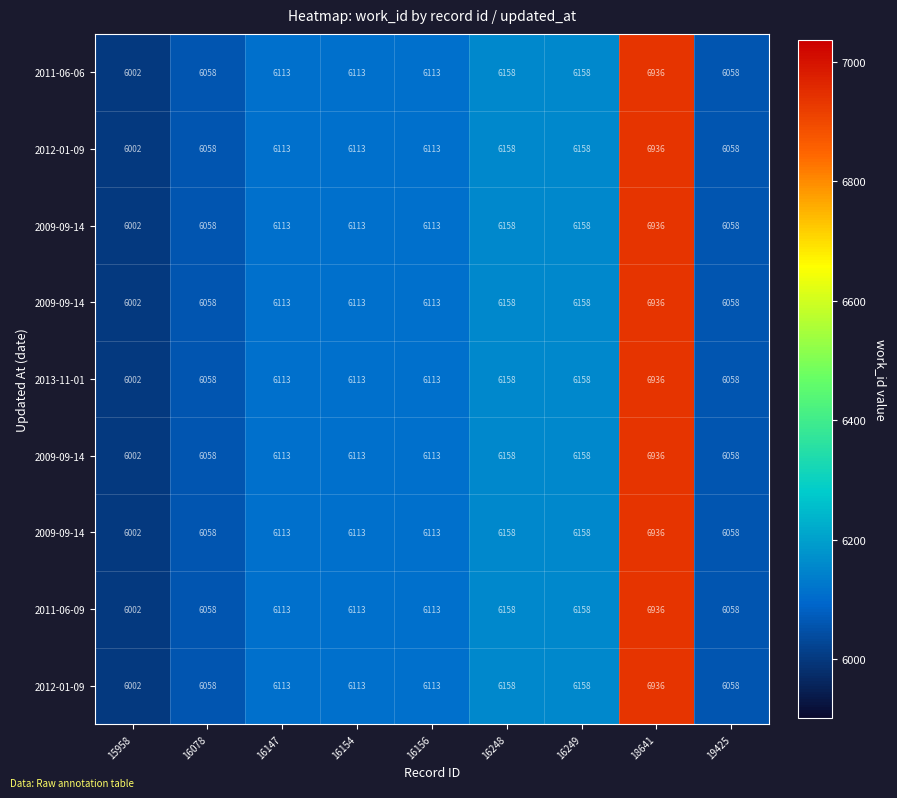

Count the number of categories in the chart.

9